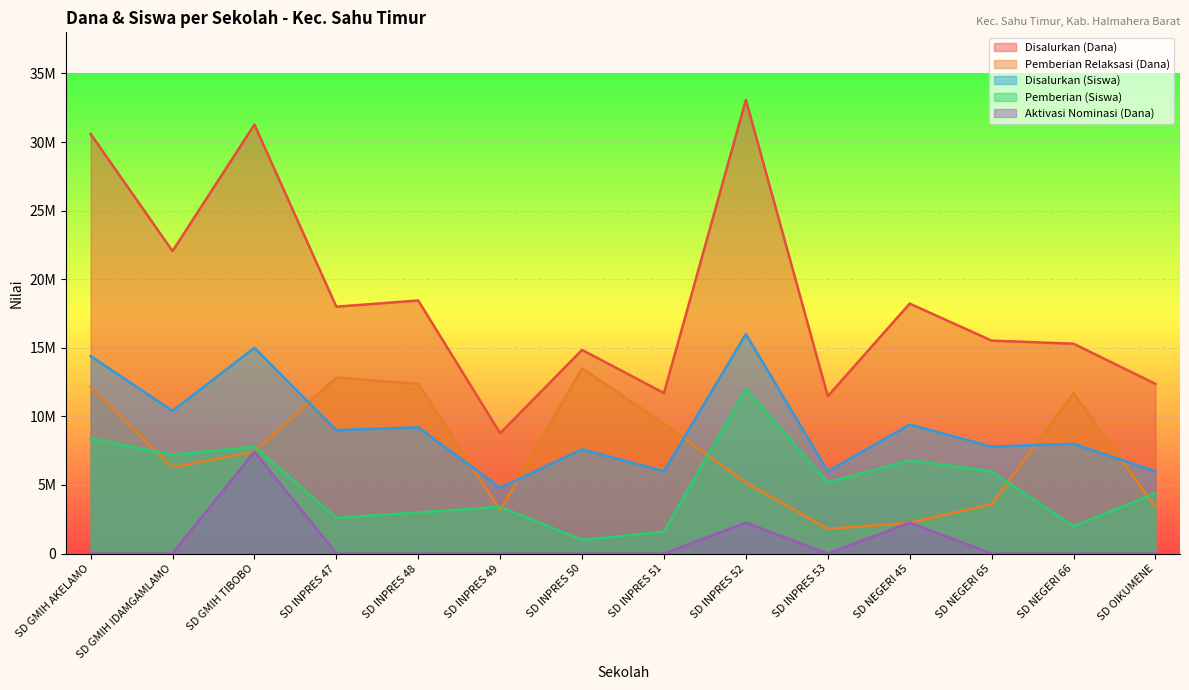

Is it true that Pemberian (Siswa) equals 430240 at SD INPRES 51?

False